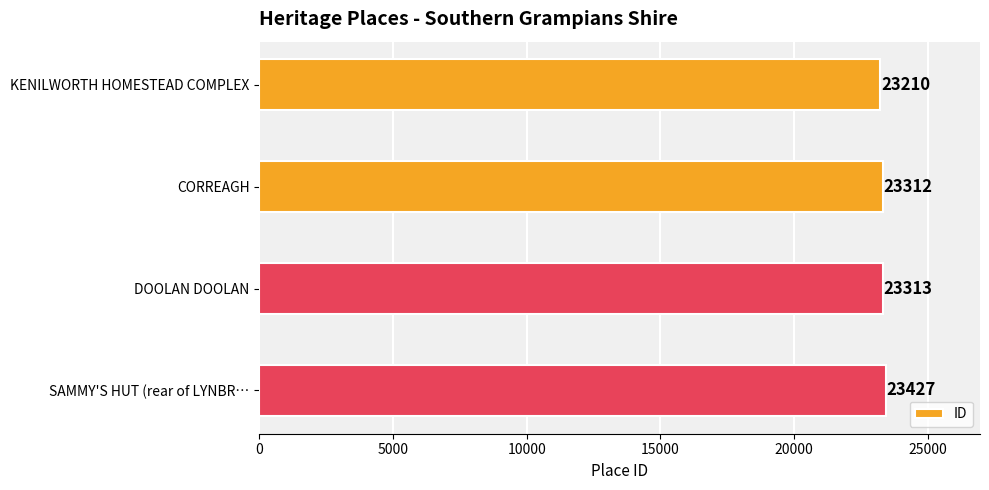

Where is the data nearest to the value 23318?

DOOLAN DOOLAN